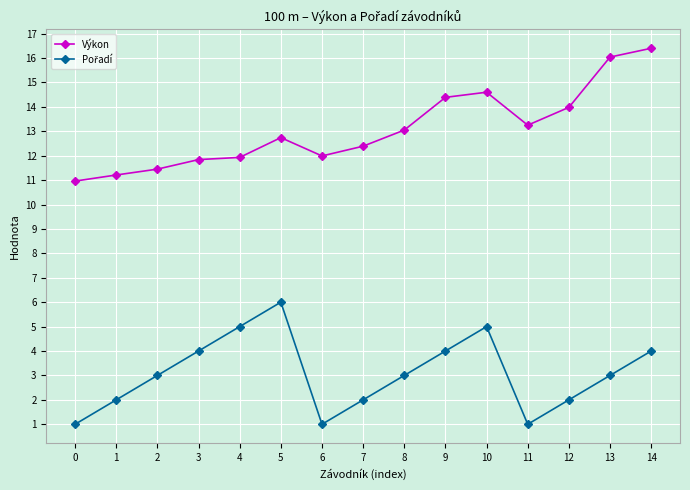

What is the sum of the Výkon values at 3 and 9?

26.2